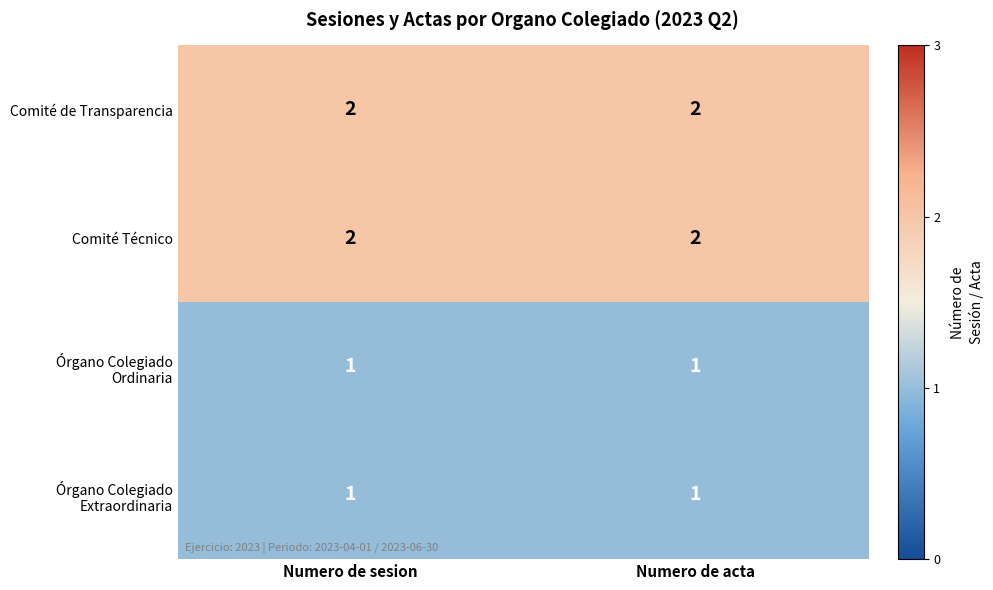

The Comité Técnico series shows 2 at Numero de acta. True or false?

True